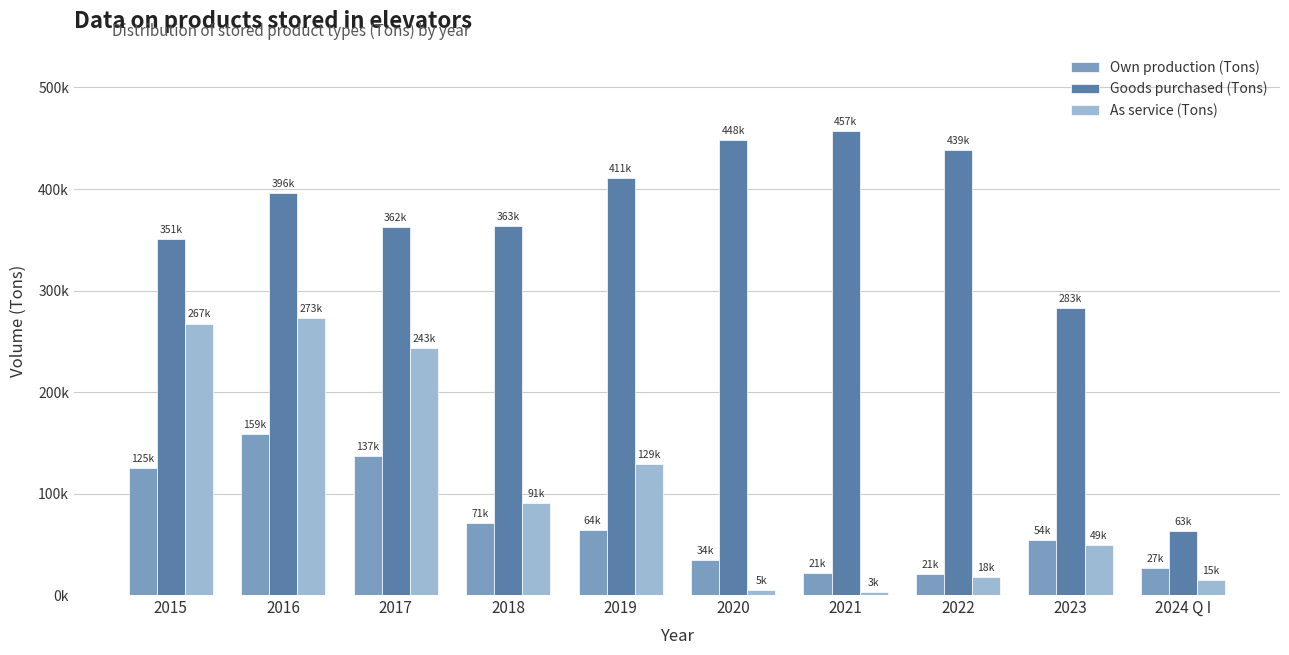

List the labels in order of Own production (Tons) value, largest first.

2016, 2017, 2015, 2018, 2019, 2023, 2020, 2024 Q I, 2021, 2022